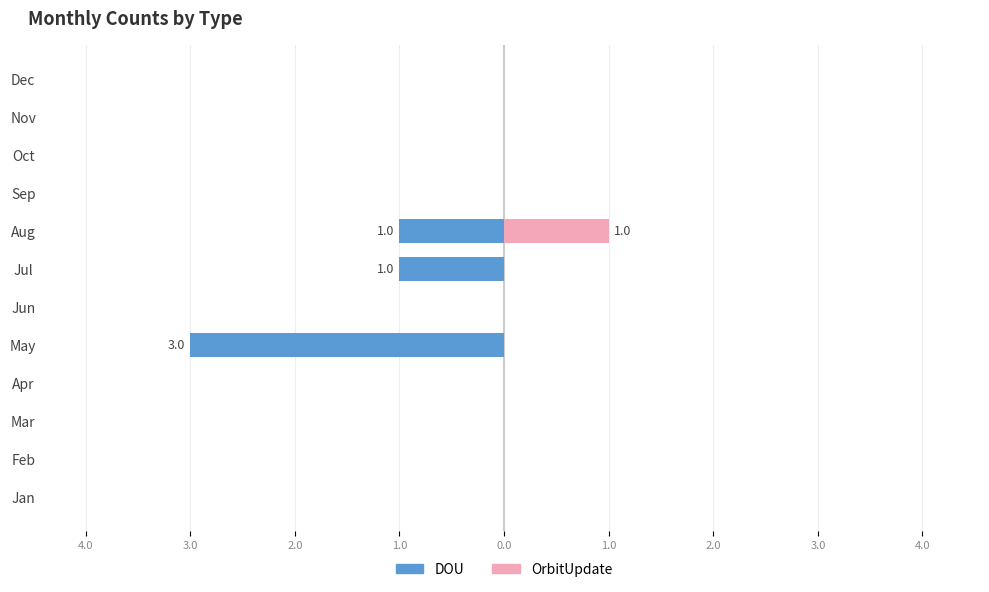

How many bars are there in total?

24